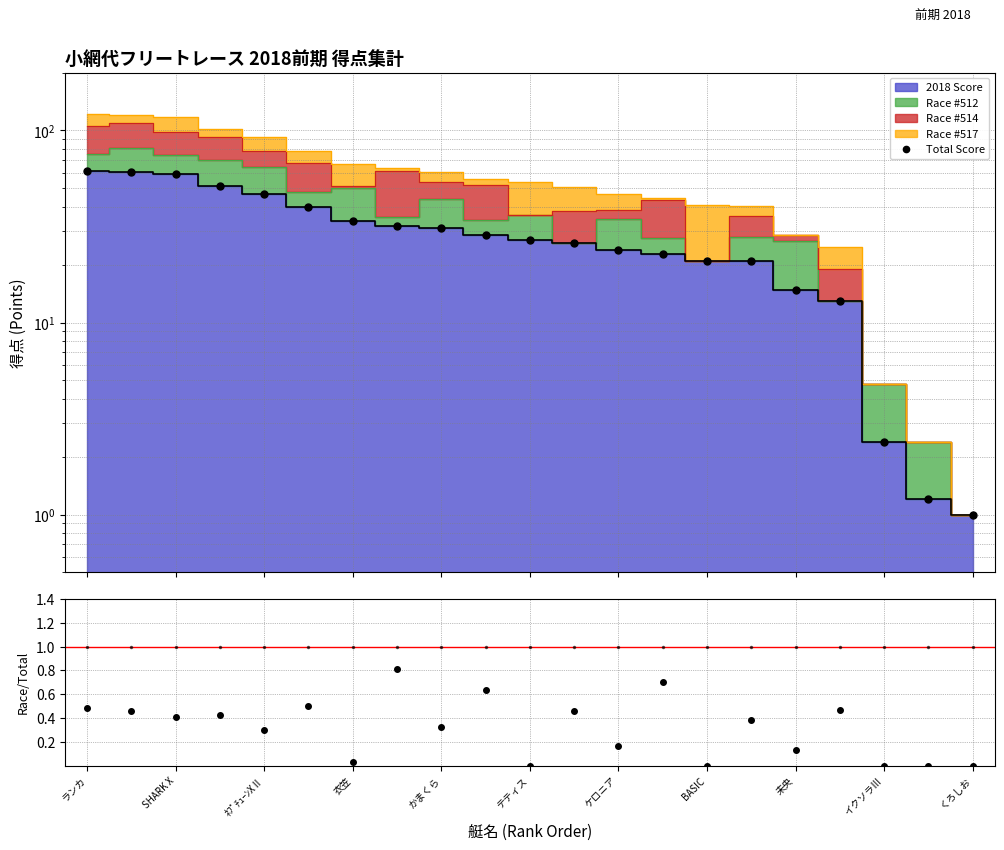

How many interior local peaks does the Race #514 / Total series have?

8